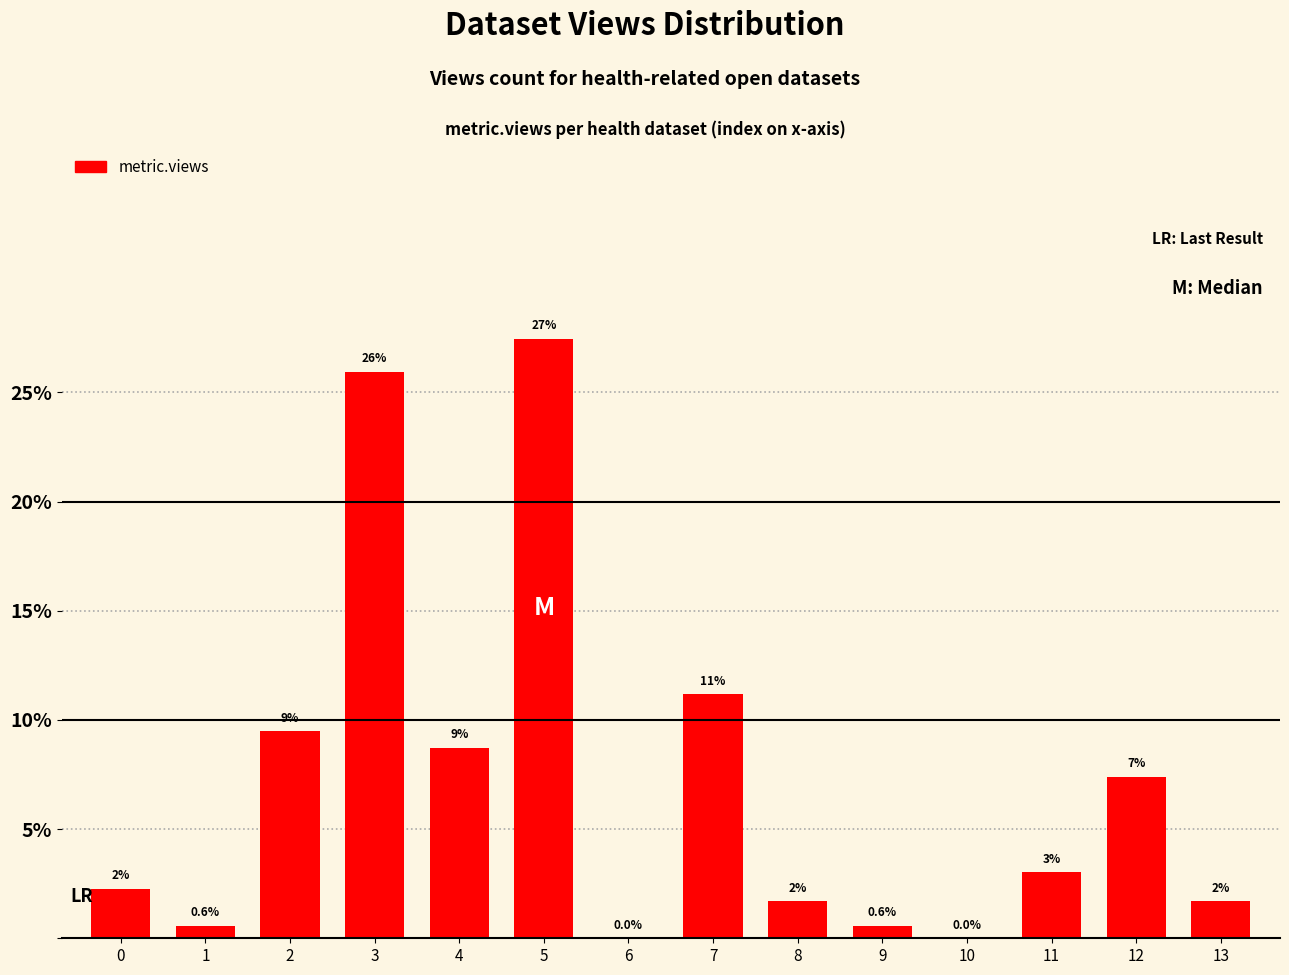

Reading left to right, extract all data points from this chart.

2.3	0.6	9.5	25.9	8.7	27.5	0.0	11.2	1.7	0.6	0.0	3.0	7.4	1.7